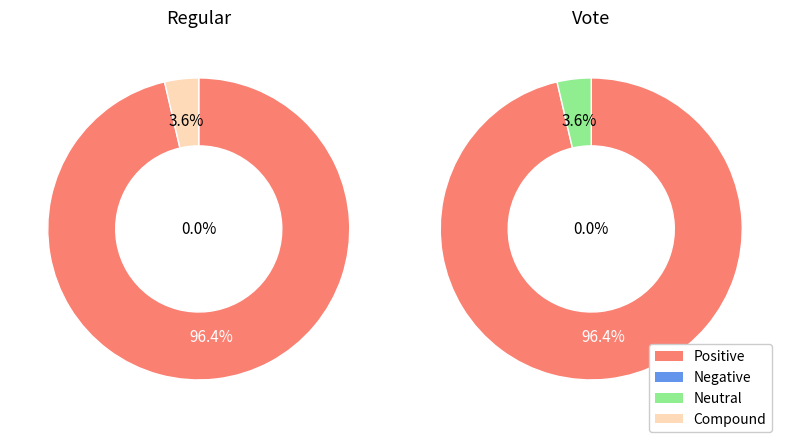

To the nearest percent, what is the average slice percentage?

50%